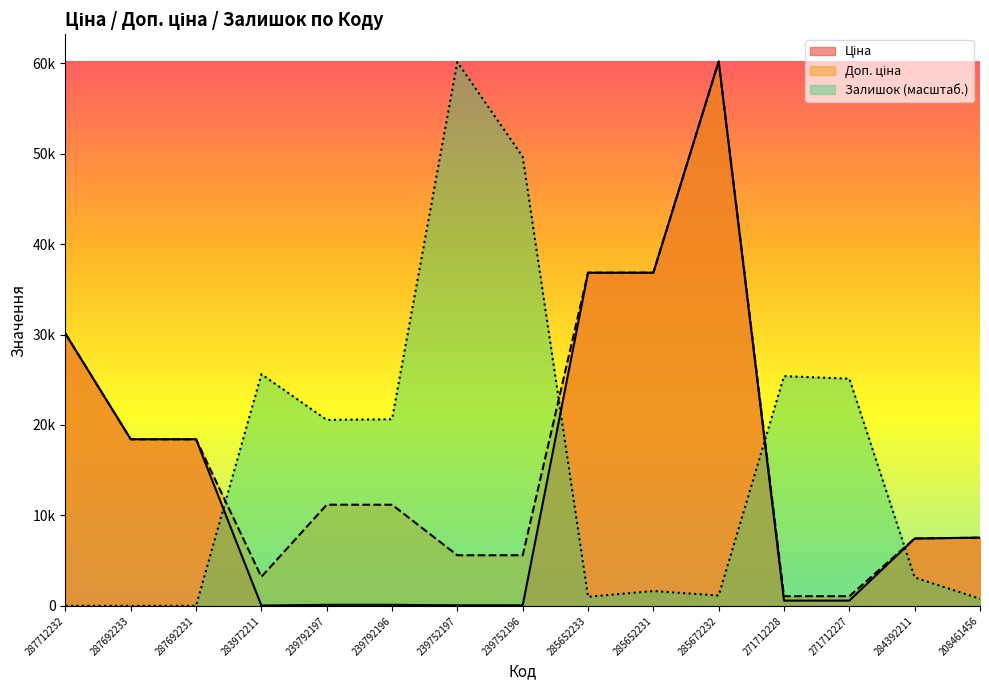

What is the value of the Доп. ціна point at the 11th from the left?

60205.6